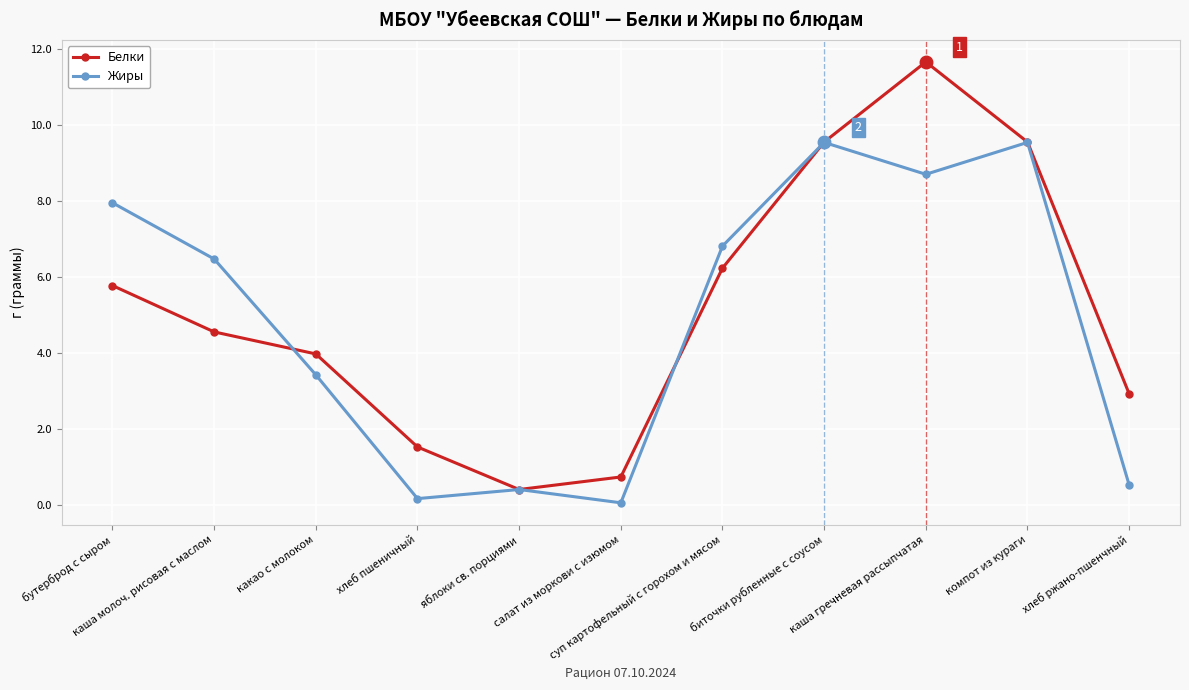

True or false: Жиры and Белки cross at least once.

True